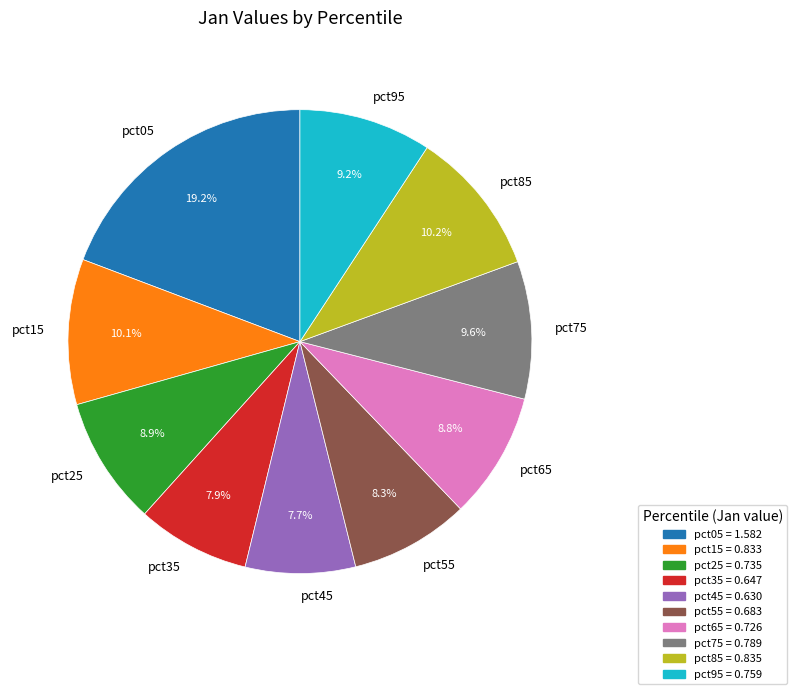

To the nearest percent, what percentage of the pie is pct35?

8%